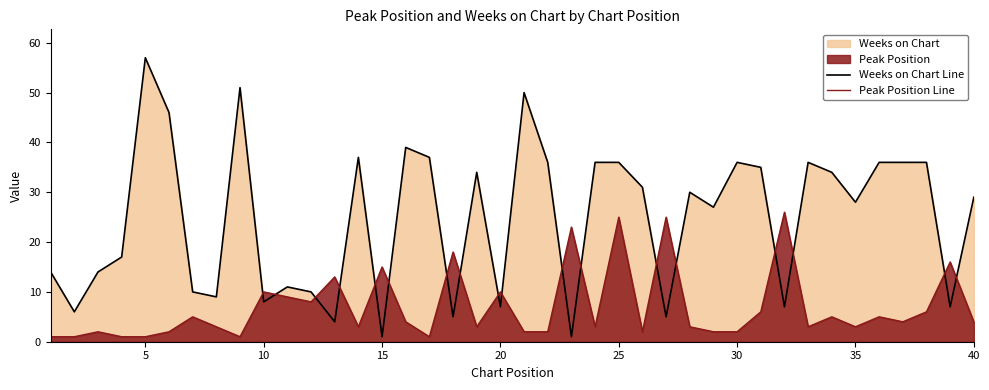

How many data points in Weeks on Chart Line are less than 30?

20